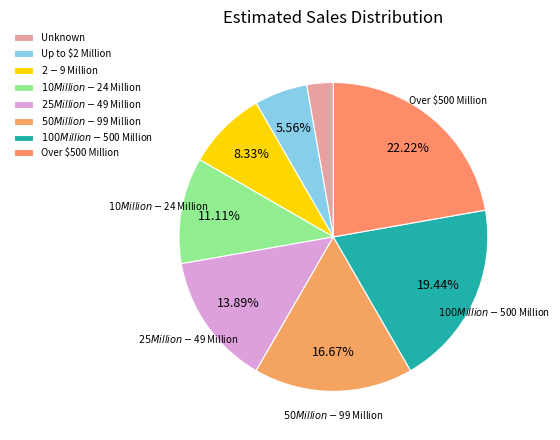

True or false: $50 Million - $99 Million accounts for 17% of the total.

True